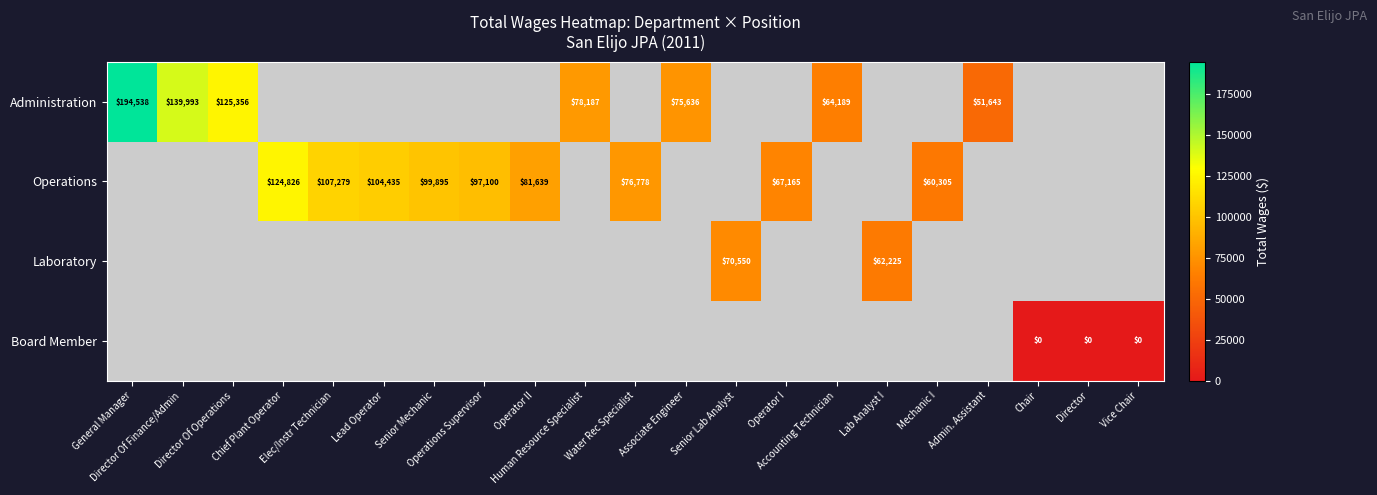

Which category has the highest value in the Administration series?

General Manager